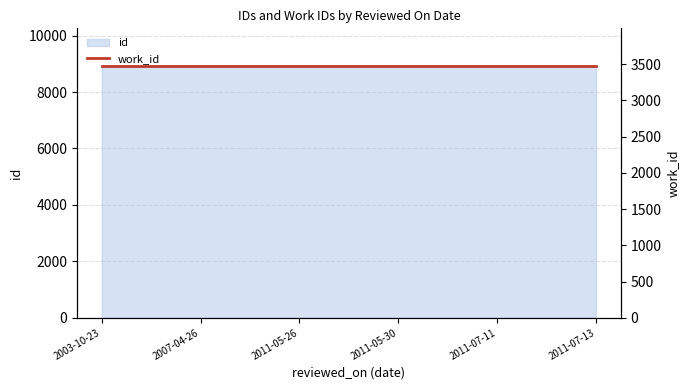

What is the minimum value shown in the chart?

8911